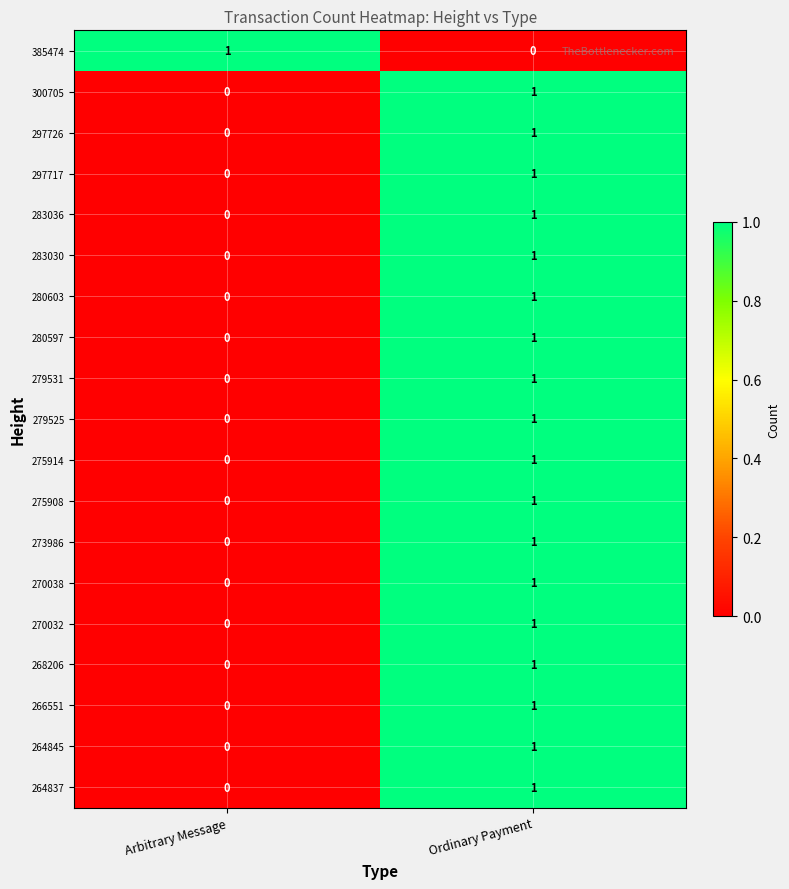

List the labels in order of 273986 value, largest first.

Ordinary Payment, Arbitrary Message